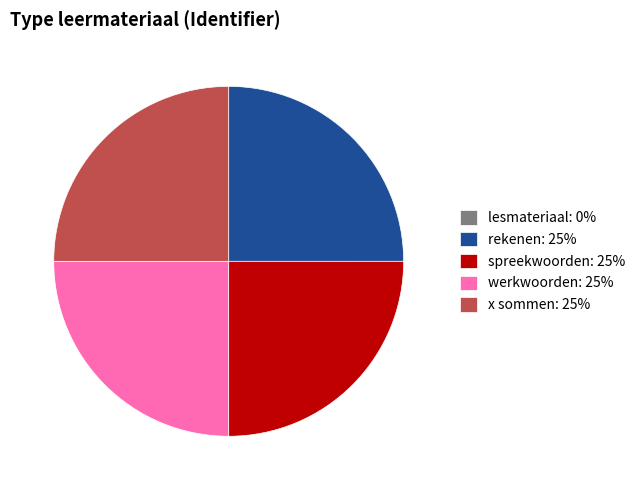

Approximately how many times larger is the value at rekenen compared to spreekwoorden?

1.0